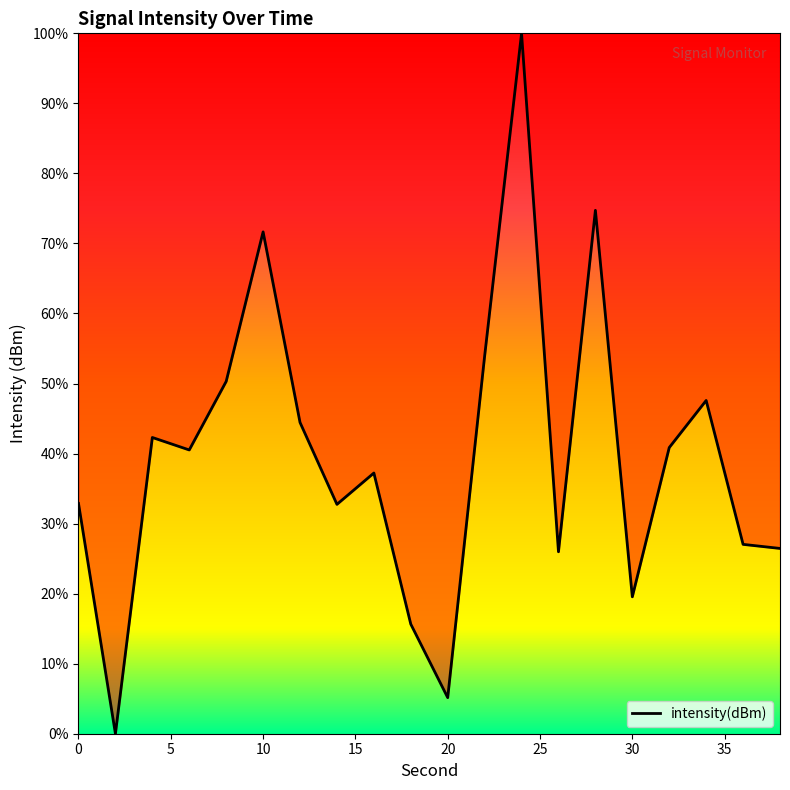

How many lines are shown in the chart?

1